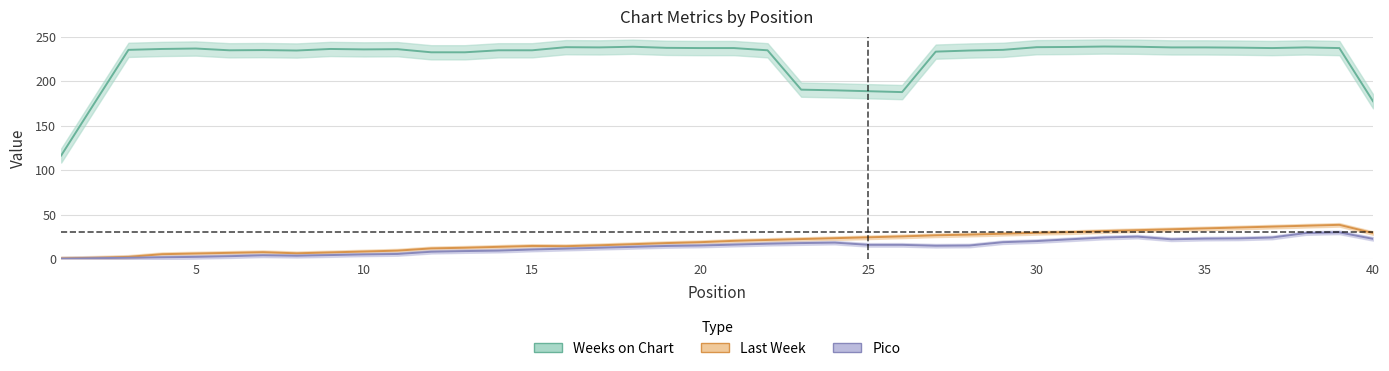

What are all the series names shown in the legend?

Last Week, Pico, Weeks on Chart